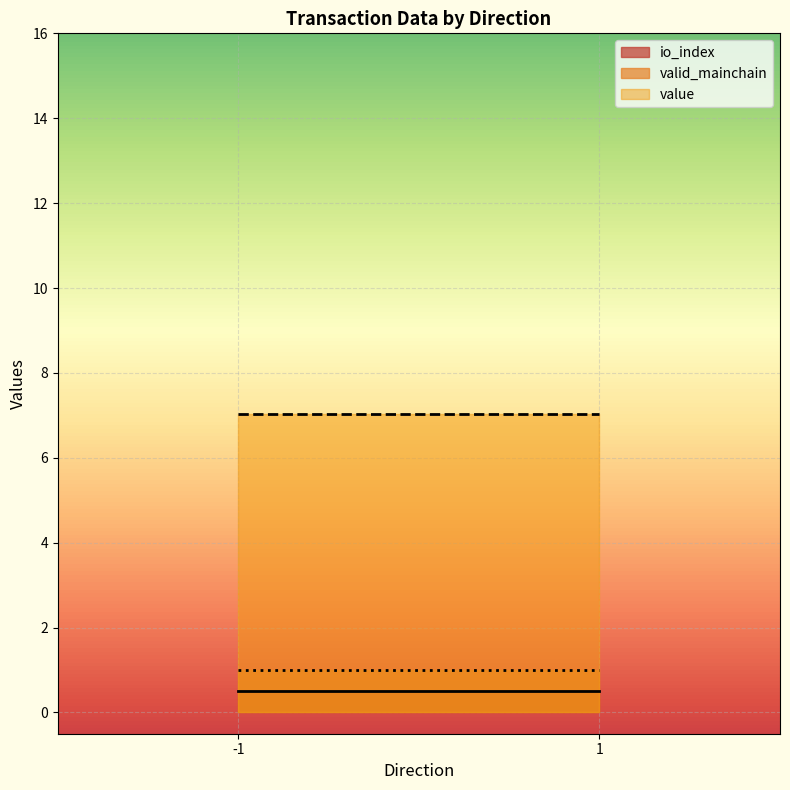

Reading left to right, what are all the values shown in this chart?

io_index: -1=0.5	1=0.5
value: -1=7.0	1=7.0
valid_mainchain: -1=1.0	1=1.0